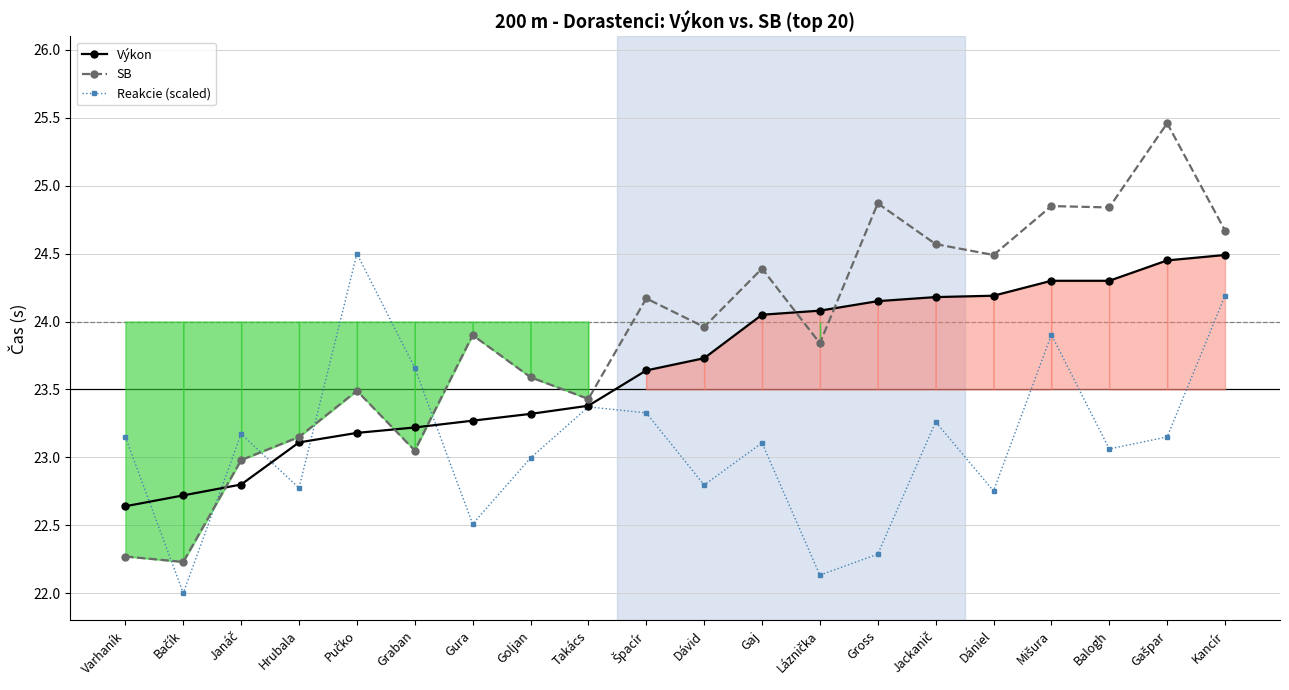

True or false: Výkon has more than 0 points higher than both neighbors.

False